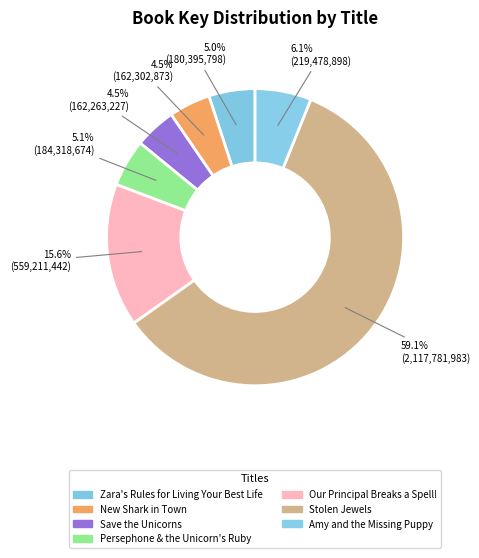

What is the change in value from New Shark in Town to Persephone & the Unicorn's Ruby?

+22015801